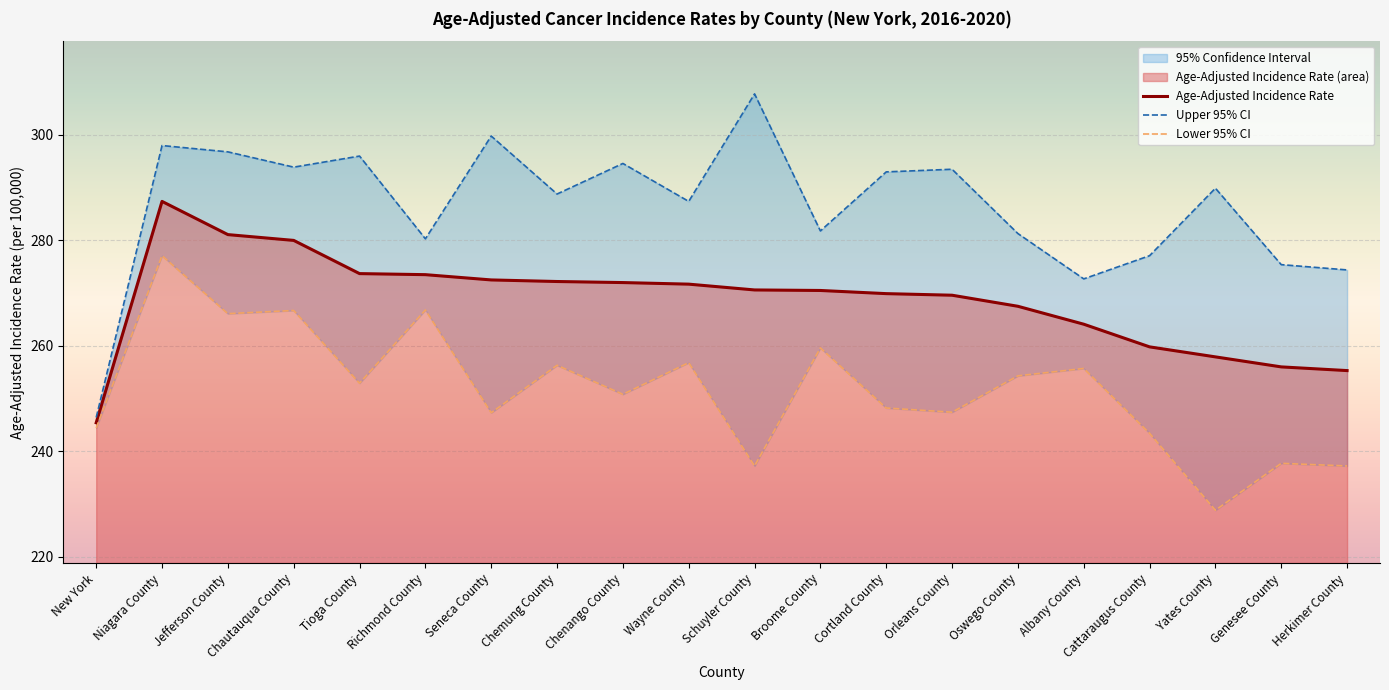

What is the difference between the maximum and minimum values in the Age-Adjusted Incidence Rate series?

42.0